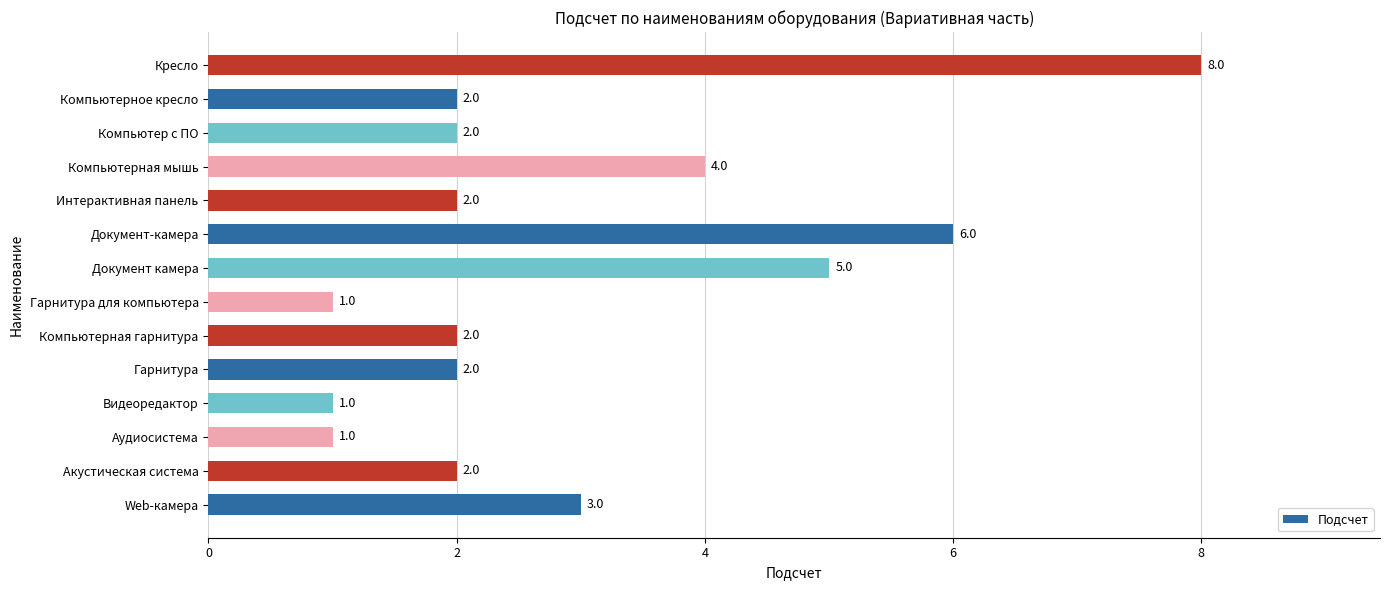

Approximately how many times larger is the value at Компьютер с ПО compared to Компьютерная мышь?

0.5